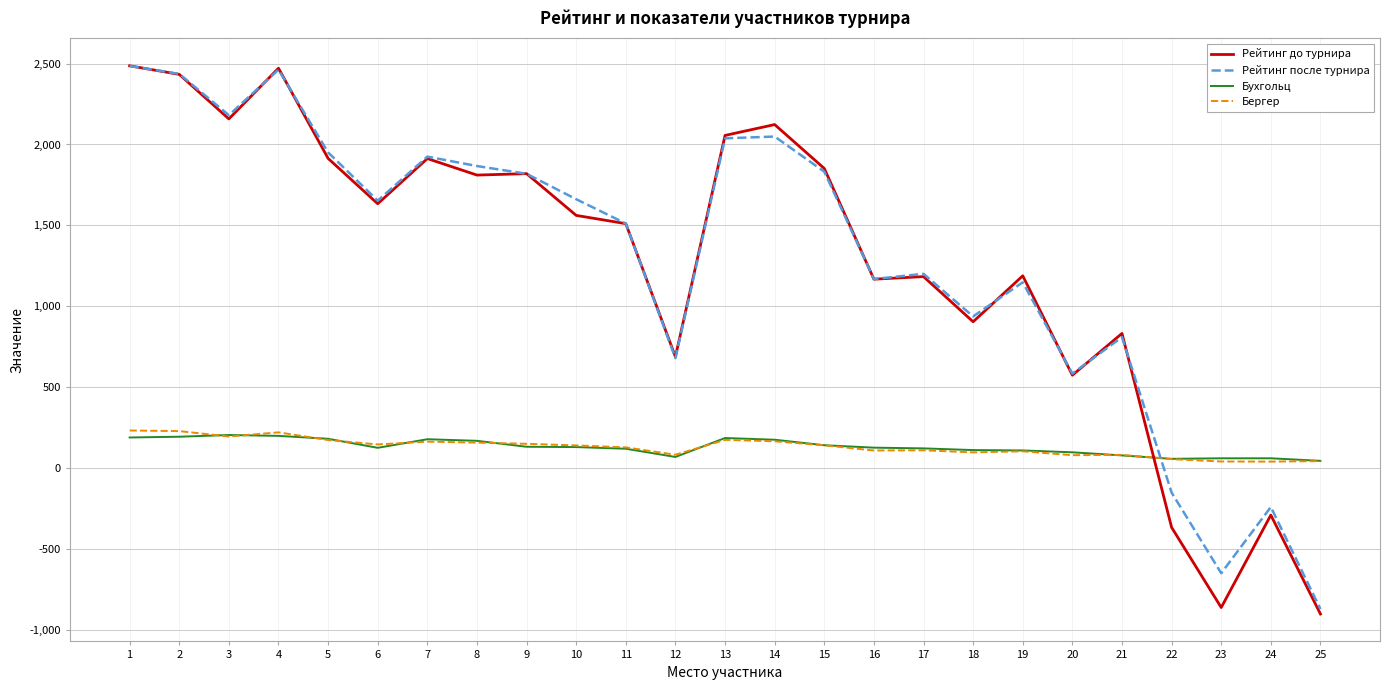

Is the value of Рейтинг до турнира at 9 greater than the value of Рейтинг после турнира at 13?

No